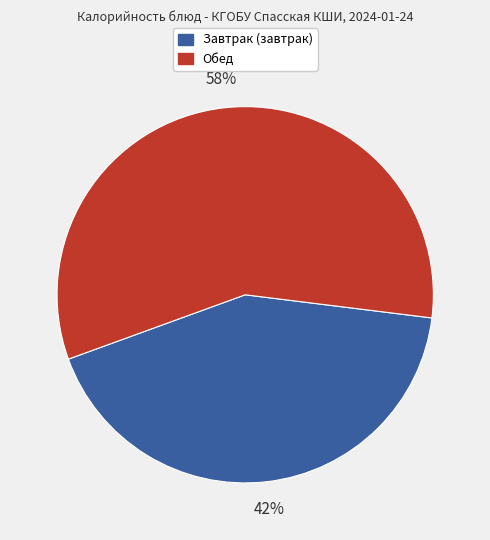

How many slices are in this pie chart?

2